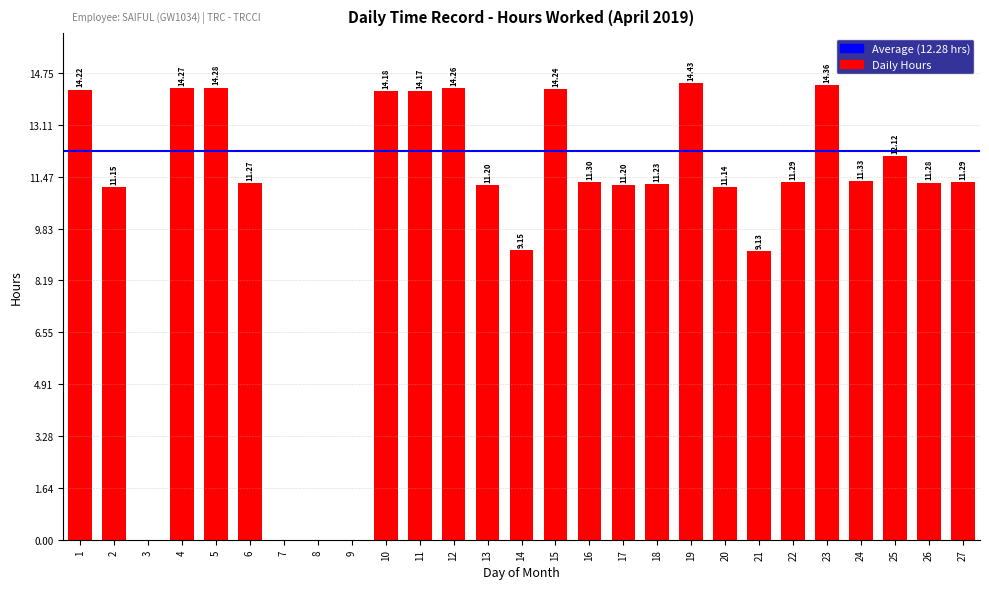

Are the bars grouped side by side (vs. stacked)?

No